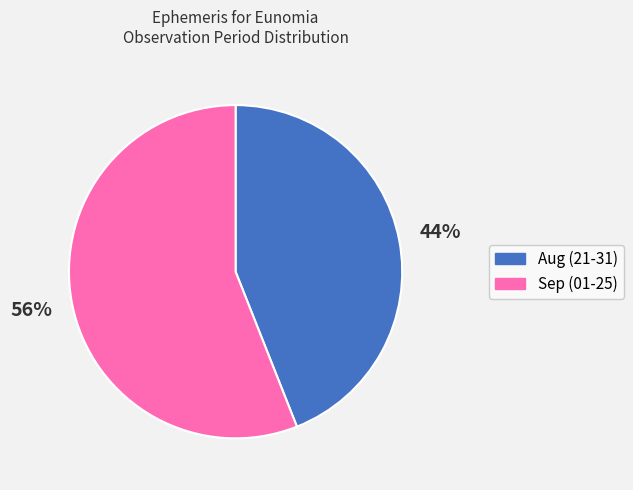

To the nearest percent, what is the combined percentage of Sep (01-25) and Aug (21-31)?

100%